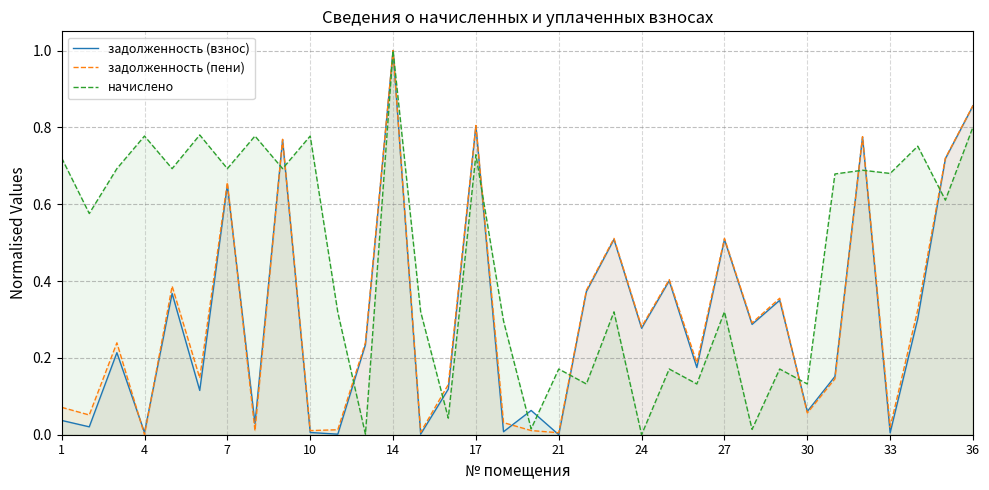

At which category does the chart reach its peak across all series?

14